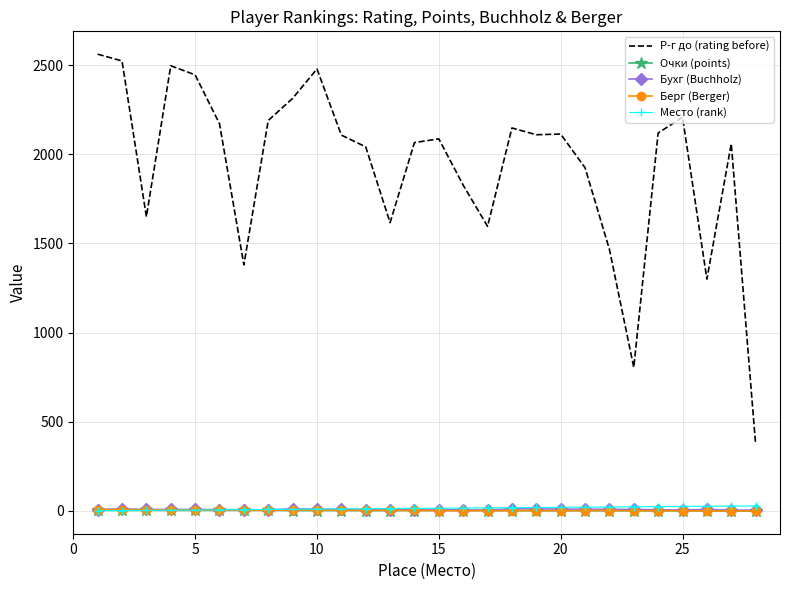

Which series has the largest total across all categories?

Р-г до (rating before)